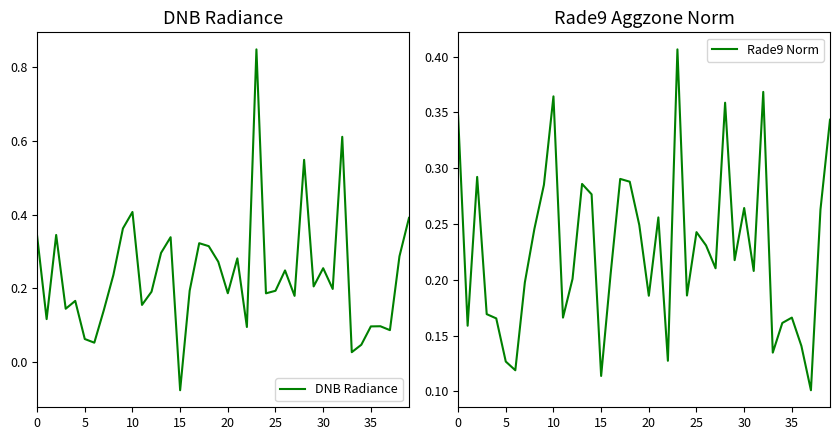

What is the total value across all series at 21?

0.5